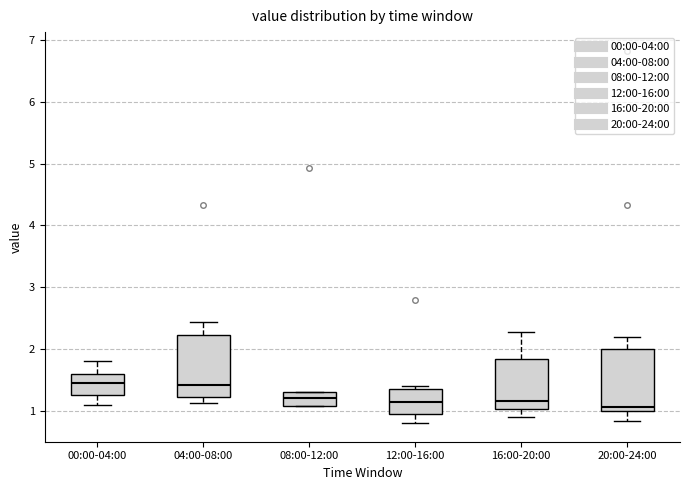

Reading left to right, transcribe this box plot: for each box, give where its median line is, the range the box spans, and where its two whiskers end, as read against the y-axis. The values are not printed on the chart, so give them approximately, as read against the axis.

00:00-04:00: median 1.5, box 1.3 to 1.6, whiskers 1.1 to 1.8
04:00-08:00: median 1.4, box 1.2 to 2.2, whiskers 1.1 to 2.4
08:00-12:00: median 1.2, box 1.1 to 1.3, whiskers 1.1 to 1.3
12:00-16:00: median 1.1, box 0.9 to 1.4, whiskers 0.8 to 1.4 (just above the box's upper edge)
16:00-20:00: median 1.2, box 1.0 to 1.8, whiskers 0.9 to 2.3
20:00-24:00: median 1.1, box 1.0 to 2.0, whiskers 0.8 to 2.2